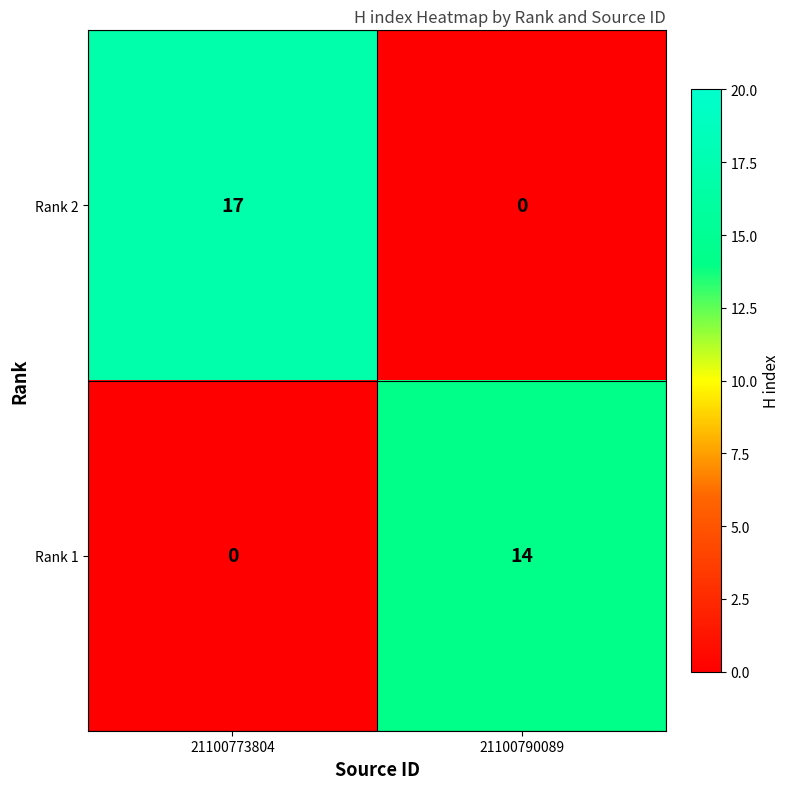

Reading left to right, what are all the values shown in this chart?

Rank 2: 17	0
Rank 1: 0	14